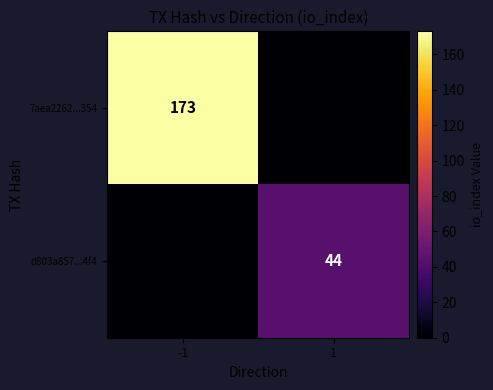

The value of 7aea2262...354 at -1 is 173. True or false?

True